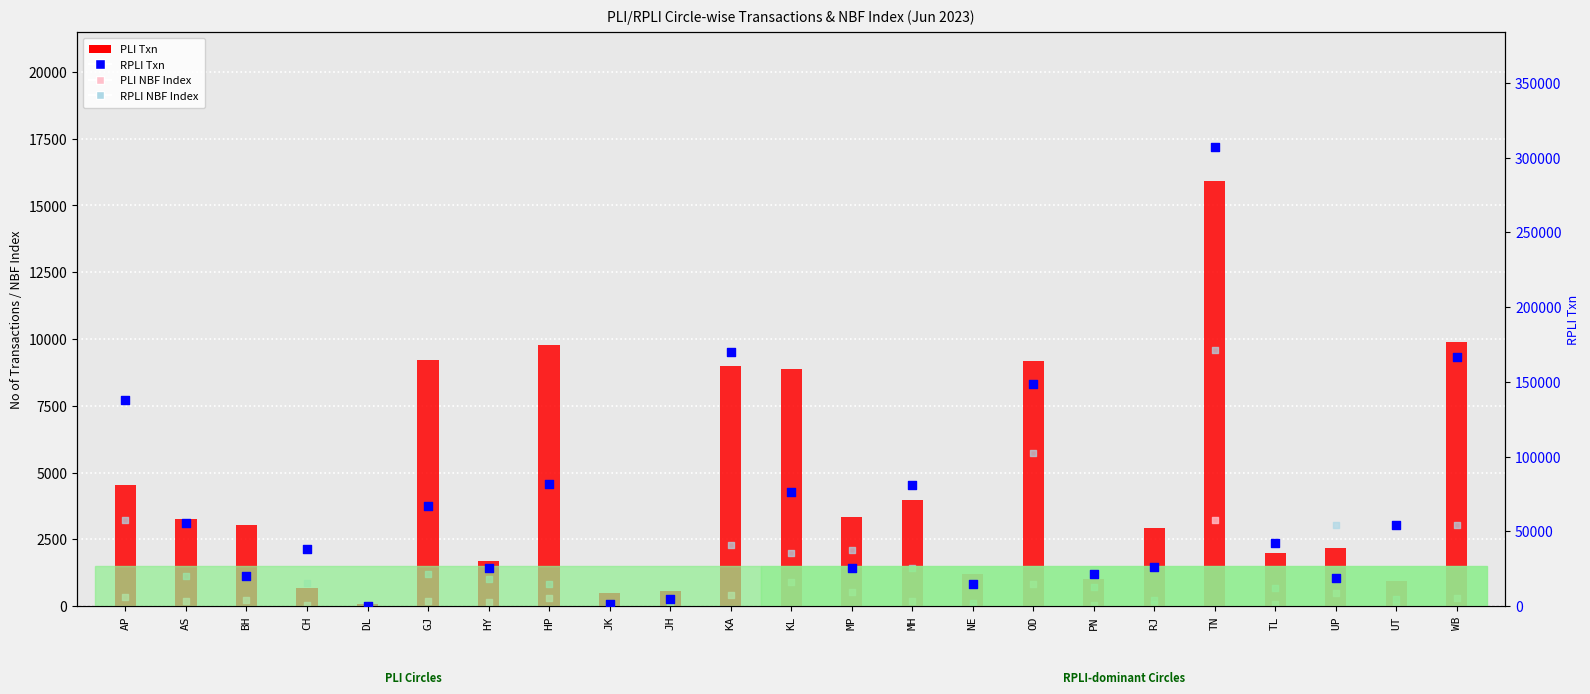

At which category is the sum across all series the highest?

TN